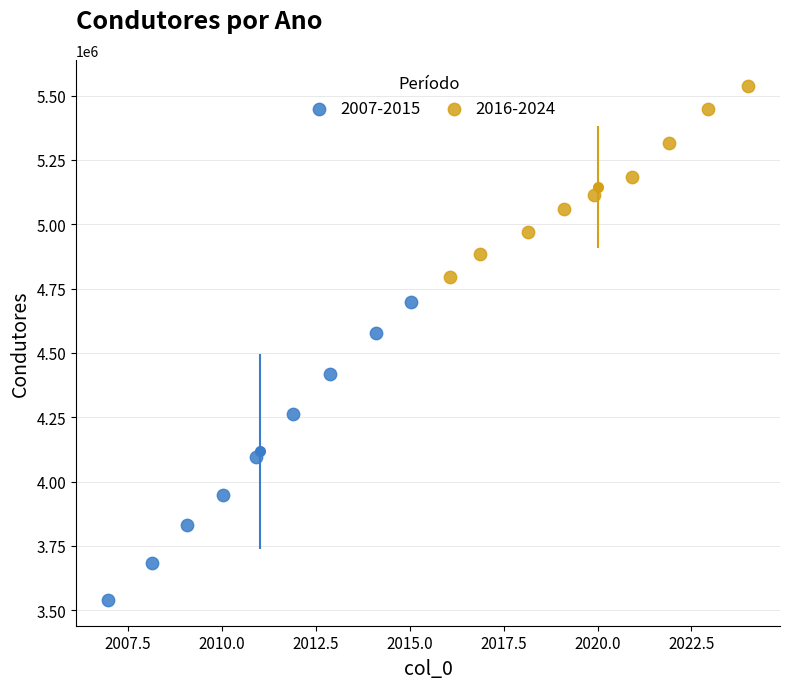

Which series has the widest spread of Y values?

2007-2015